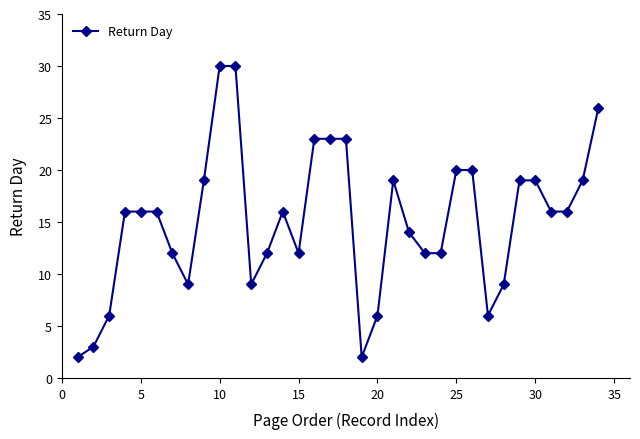

What is the difference between the second highest and second lowest values?

28